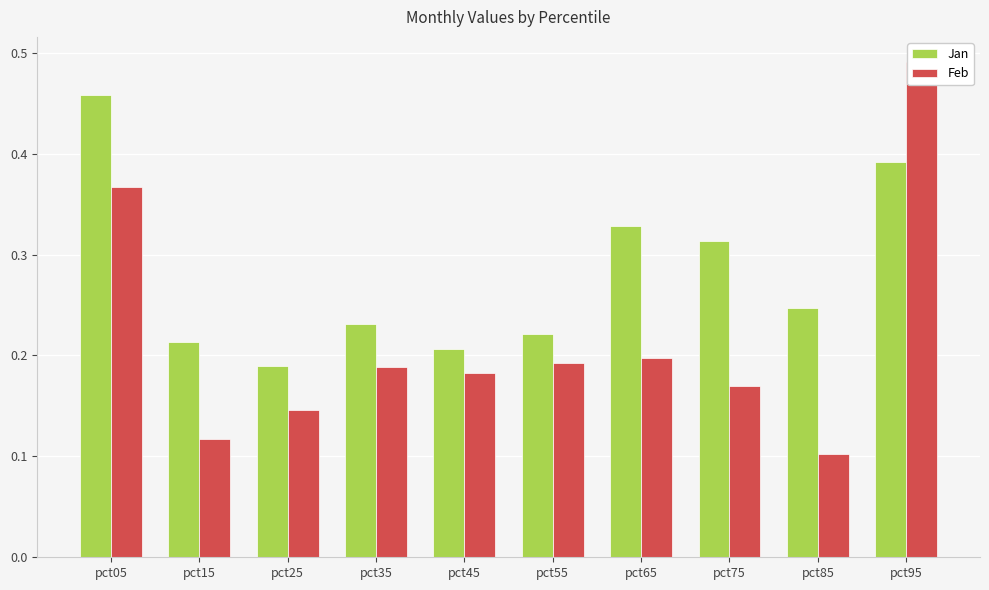

What is the difference between the highest and lowest values at pct65?

0.1